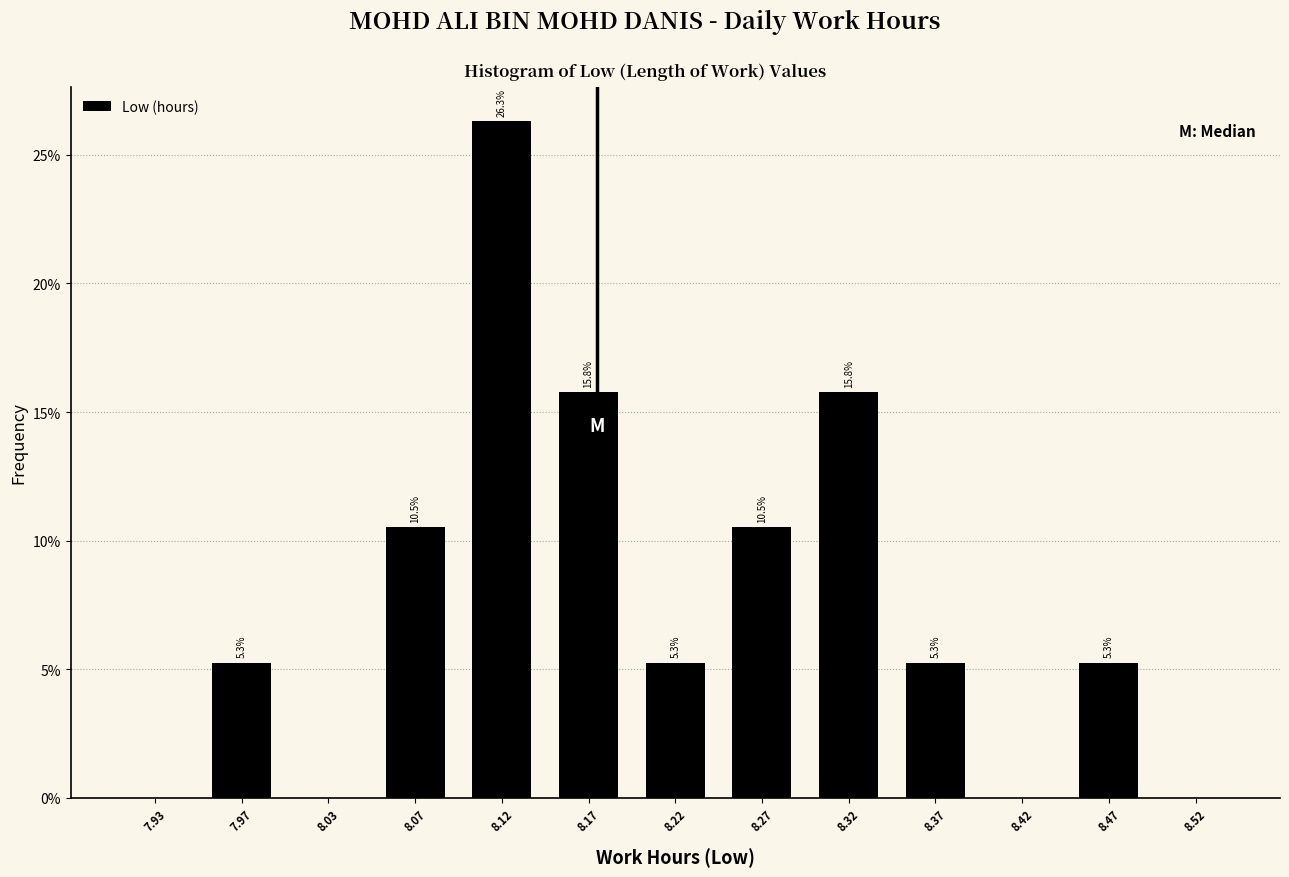

Which range on the x-axis has the tallest bar?

8.10 to 8.15